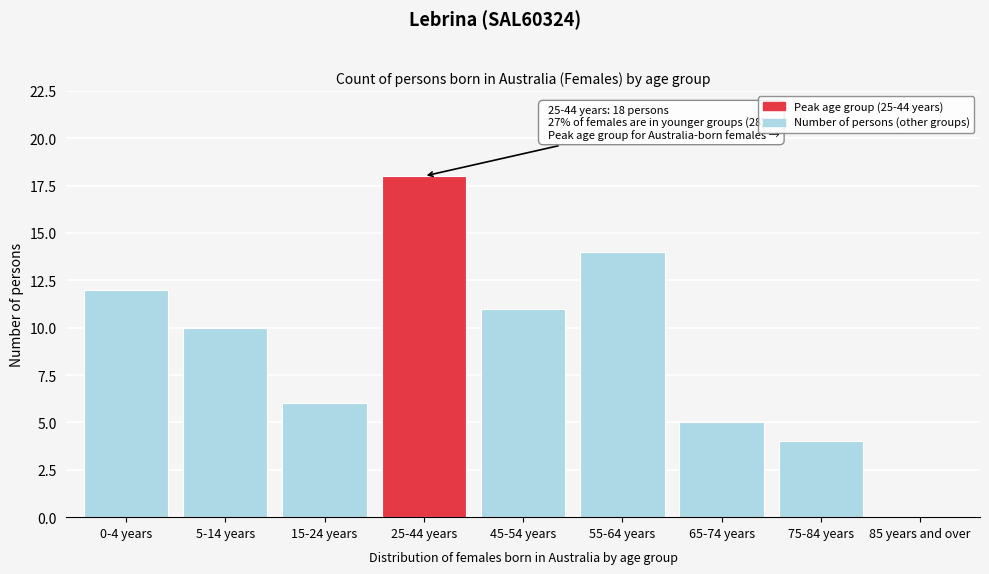

Reading left to right, list all the values displayed in this chart.

0-4 years=12	5-14 years=10	15-24 years=6	25-44 years=18	45-54 years=11	55-64 years=14	65-74 years=5	75-84 years=4	85 years and over=0